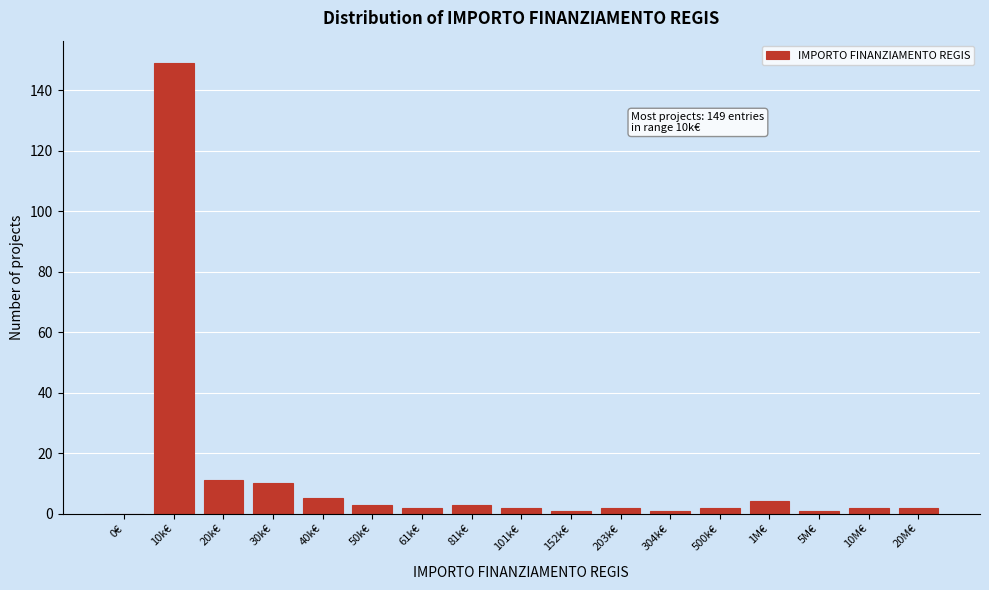

Reading right to left, extract all data points from this chart.

20M€=2	10M€=2	5M€=1	1M€=4	500k€=2	304k€=1	203k€=2	152k€=1	101k€=2	81k€=3	61k€=2	50k€=3	40k€=5	30k€=10	20k€=11	10k€=149	0€=0